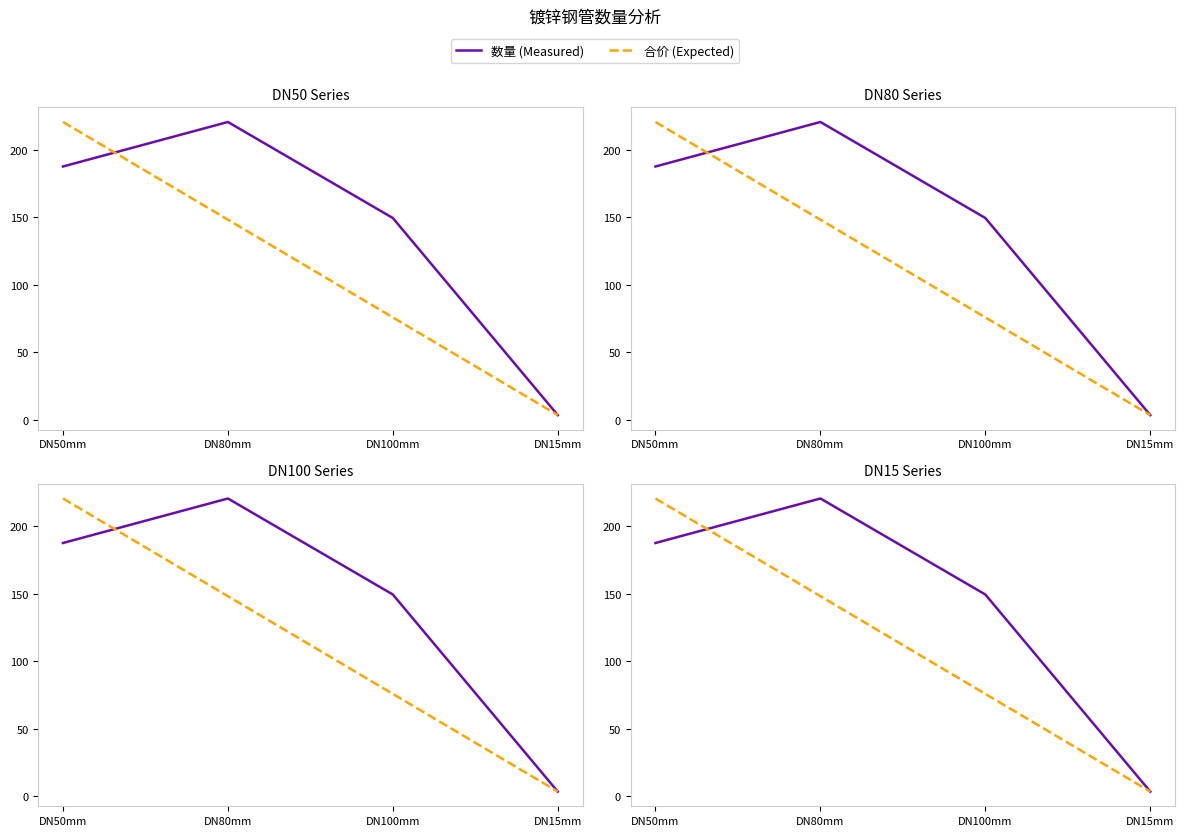

What is the value of the 合价 (Expected) point at the 1st from the left?

220.6